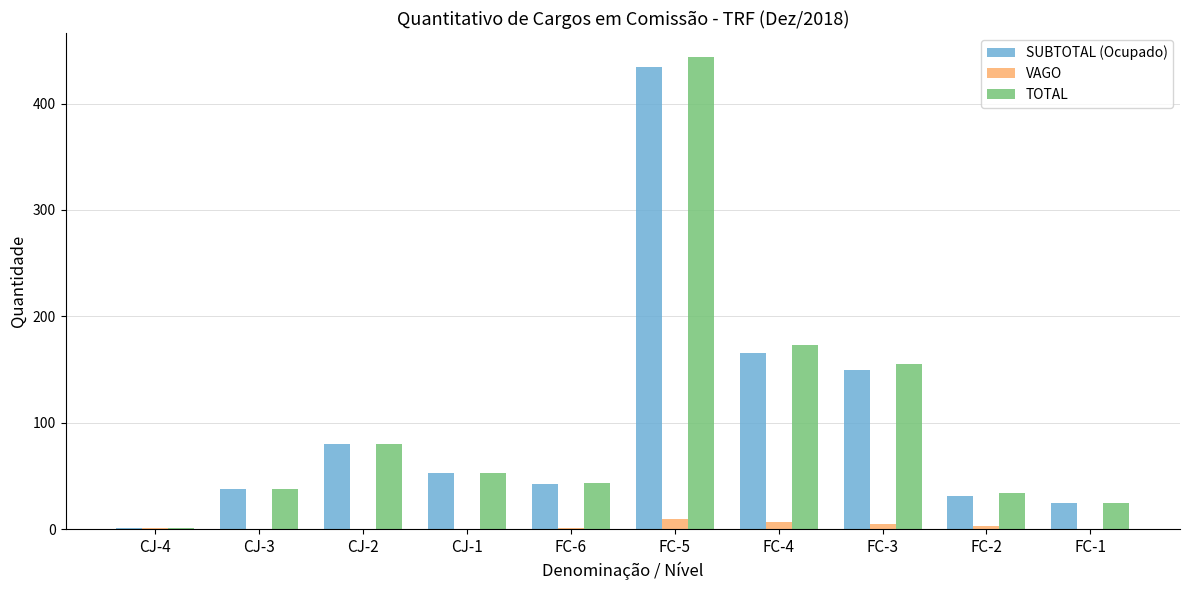

At which category does the chart reach its peak across all series?

FC-5